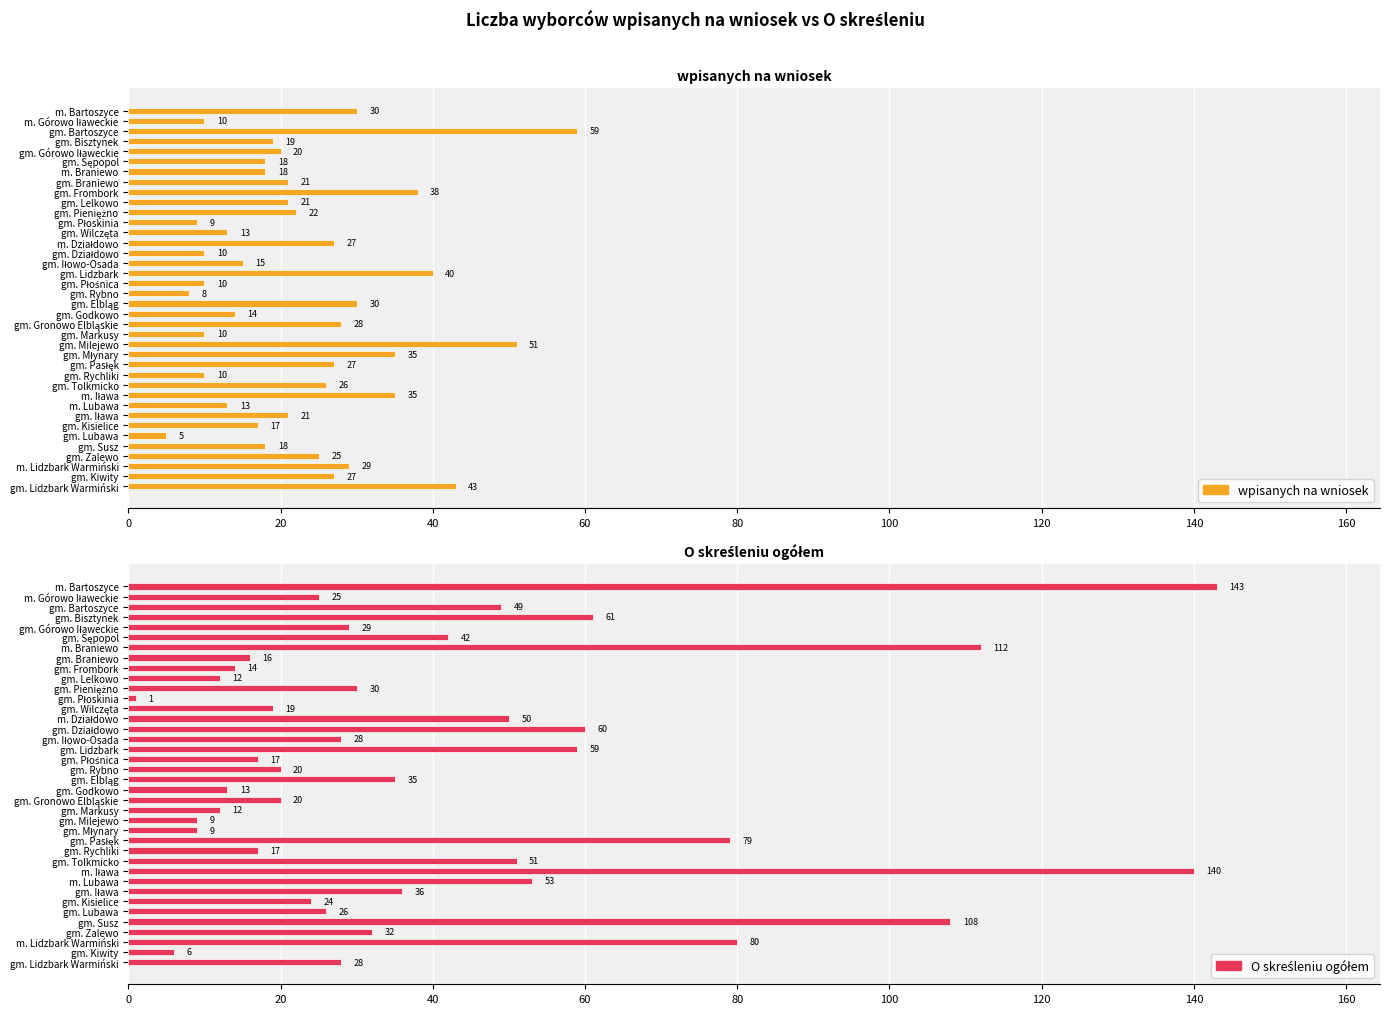

Which series changed the most between gm. Bartoszyce and gm. Lidzbark?

wpisanych na wniosek